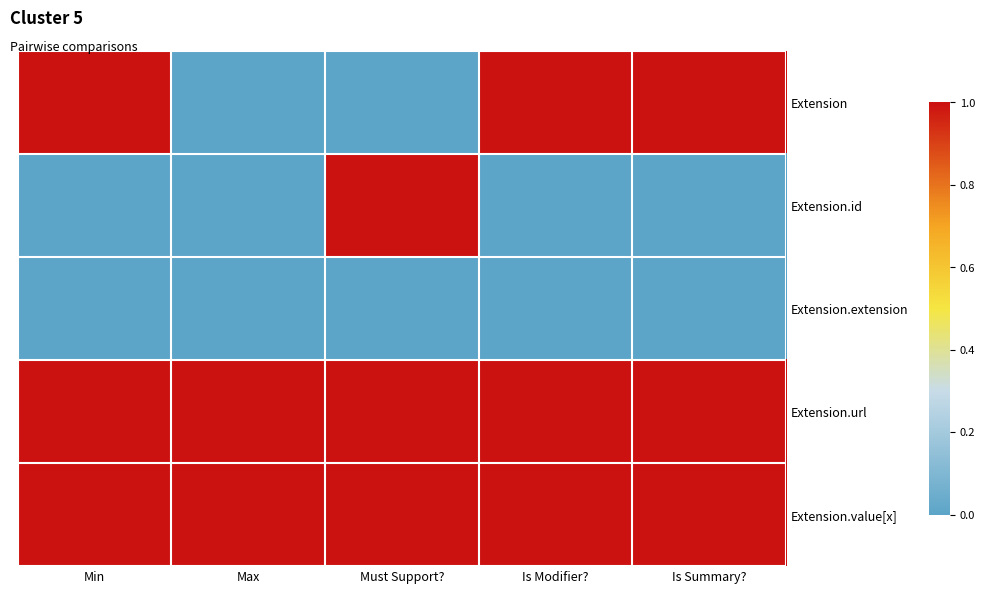

How many categories are shown in the chart?

5